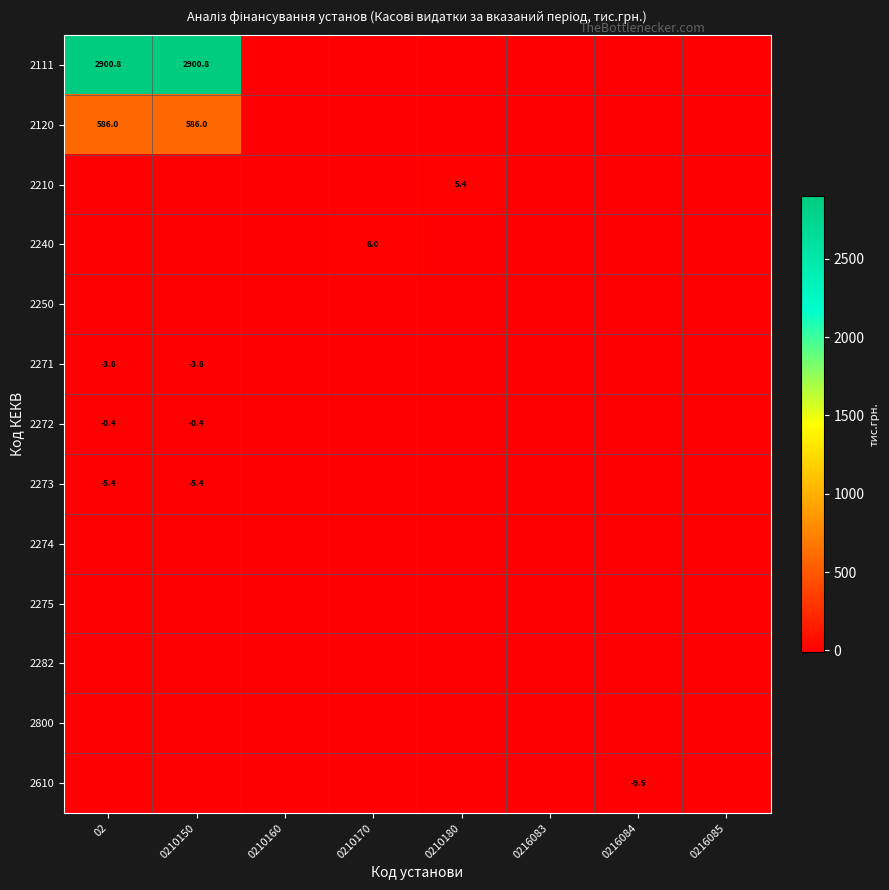

True or false: 2111 has a value of 2900.8 at 0210150.

True